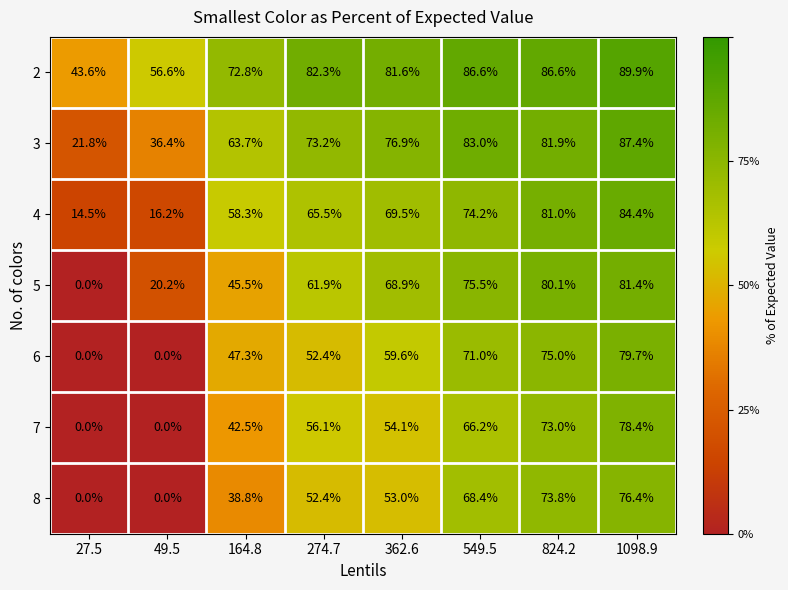

At which label does 3 reach its peak?

1098.9